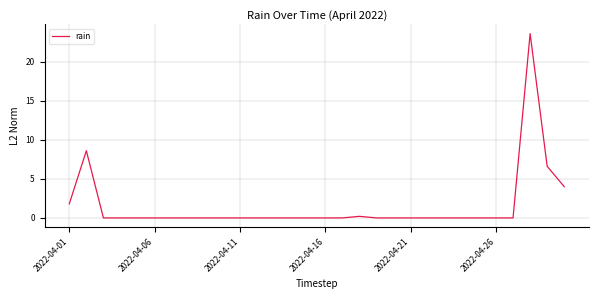

What is the maximum value shown in the chart?

23.6